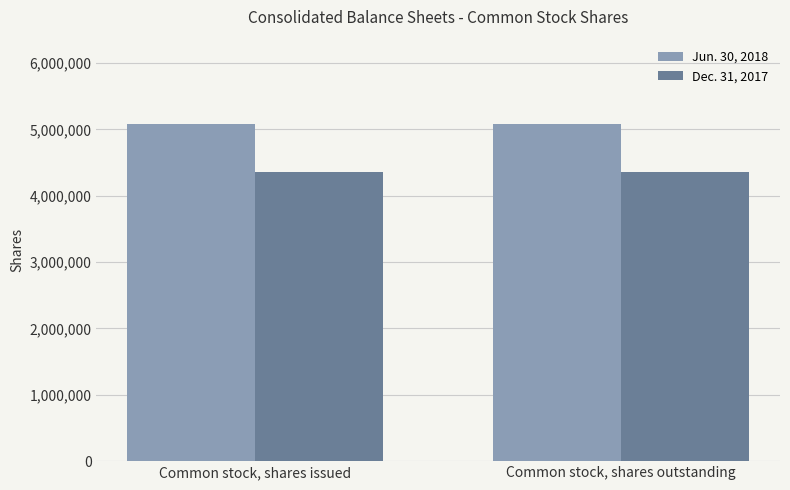

What is the value of the Dec. 31, 2017 bar at the 2nd from the left?

4350608